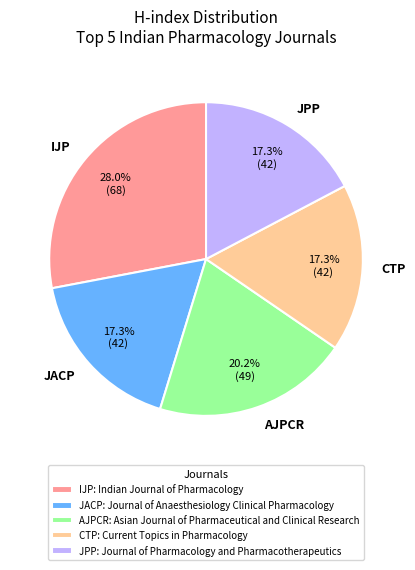

Does any single category account for the majority?

No